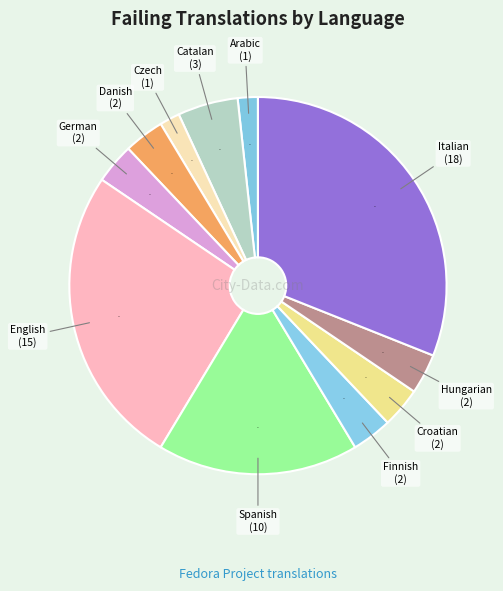

Count the number of slices in the pie.

11